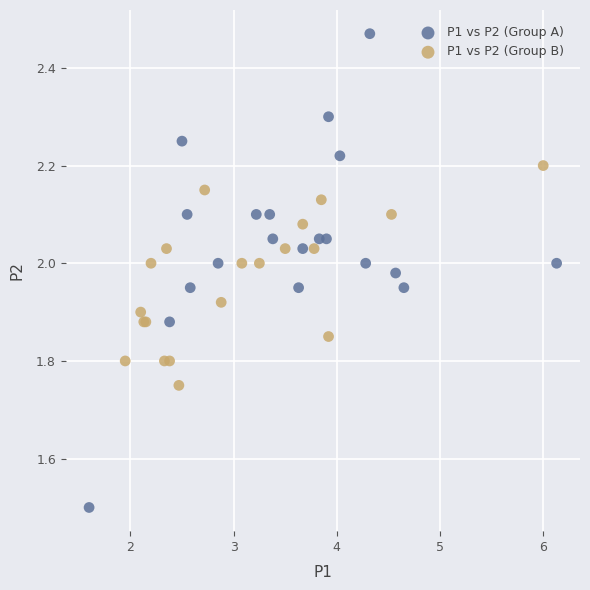

Which series has the largest Y range (max minus min)?

P1 vs P2 (Group A)